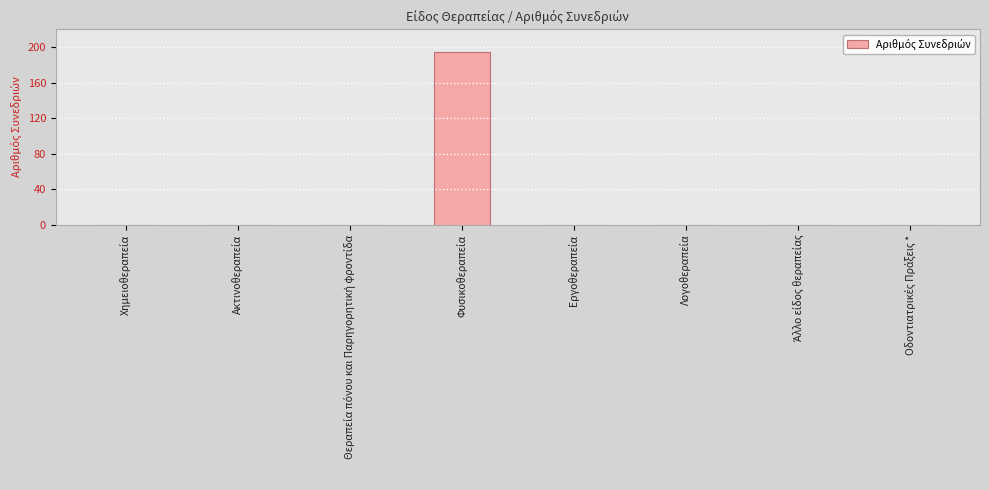

What is the greatest value displayed?

195